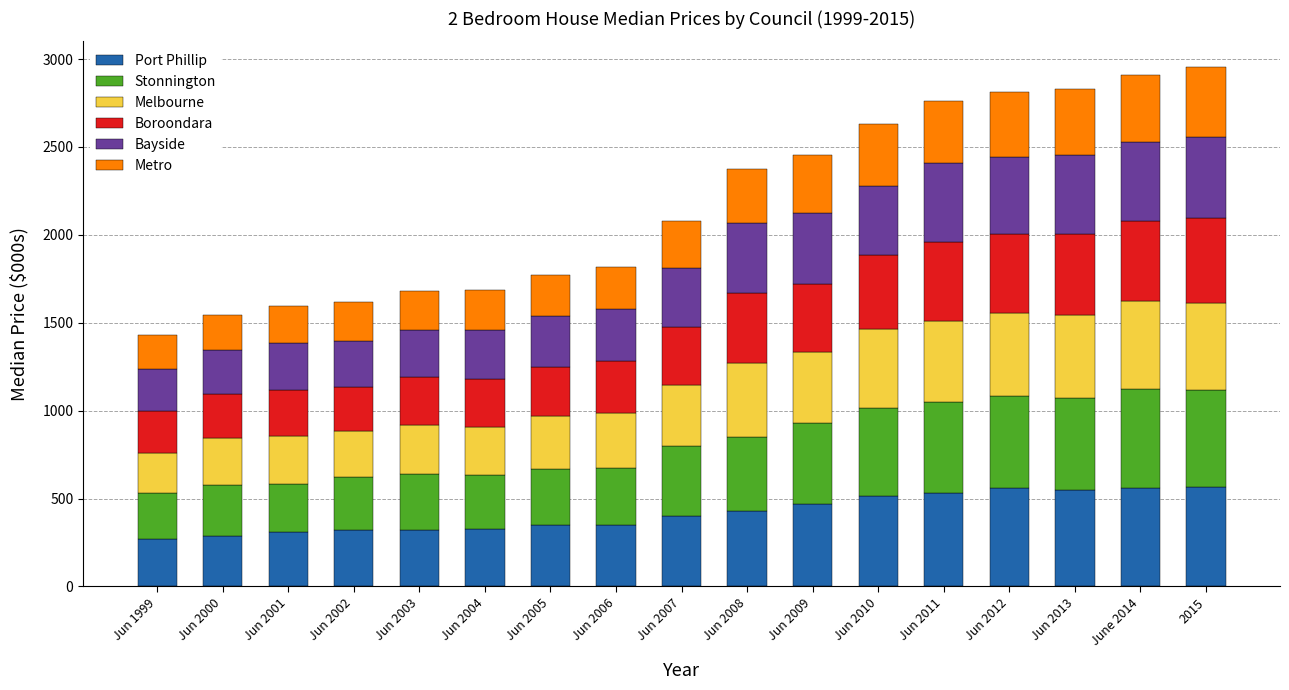

What is the difference between the second highest and minimum values in the Port Phillip series?

290